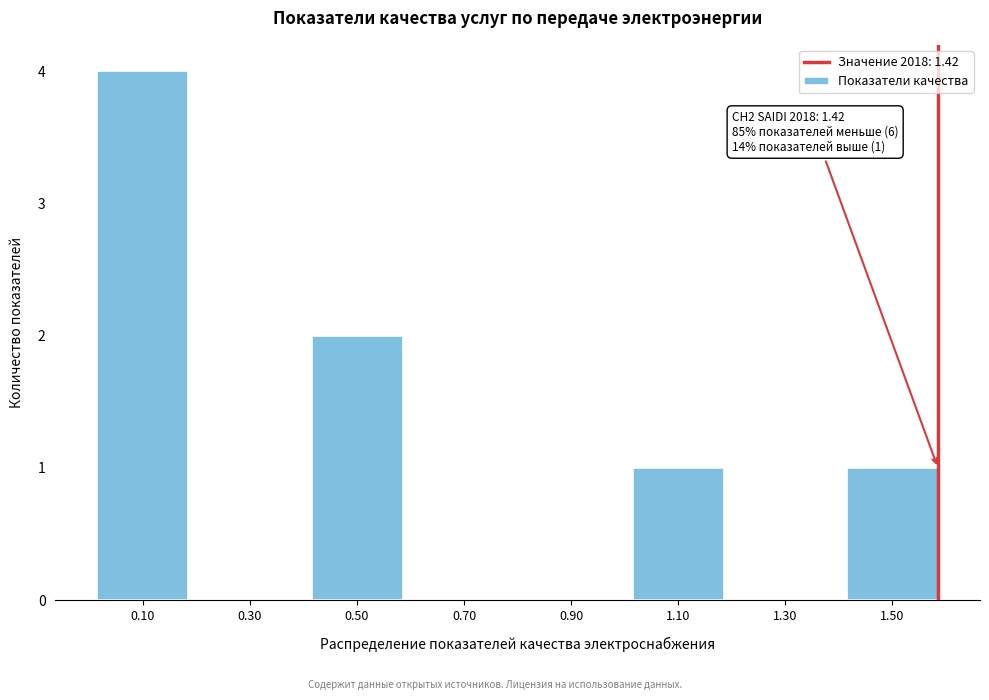

Reading left to right, list all the values displayed in this chart.

0.10=4	0.30=0	0.50=2	0.70=0	0.90=0	1.10=1	1.30=0	1.50=1